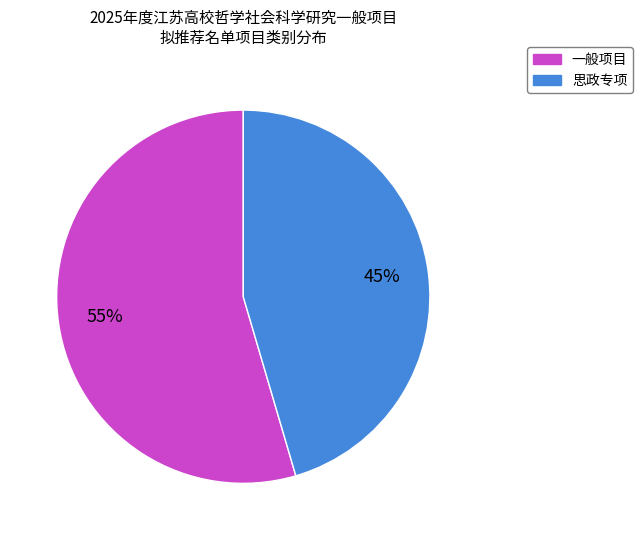

Do 思政专项 and 一般项目 together represent more than half of the pie?

Yes